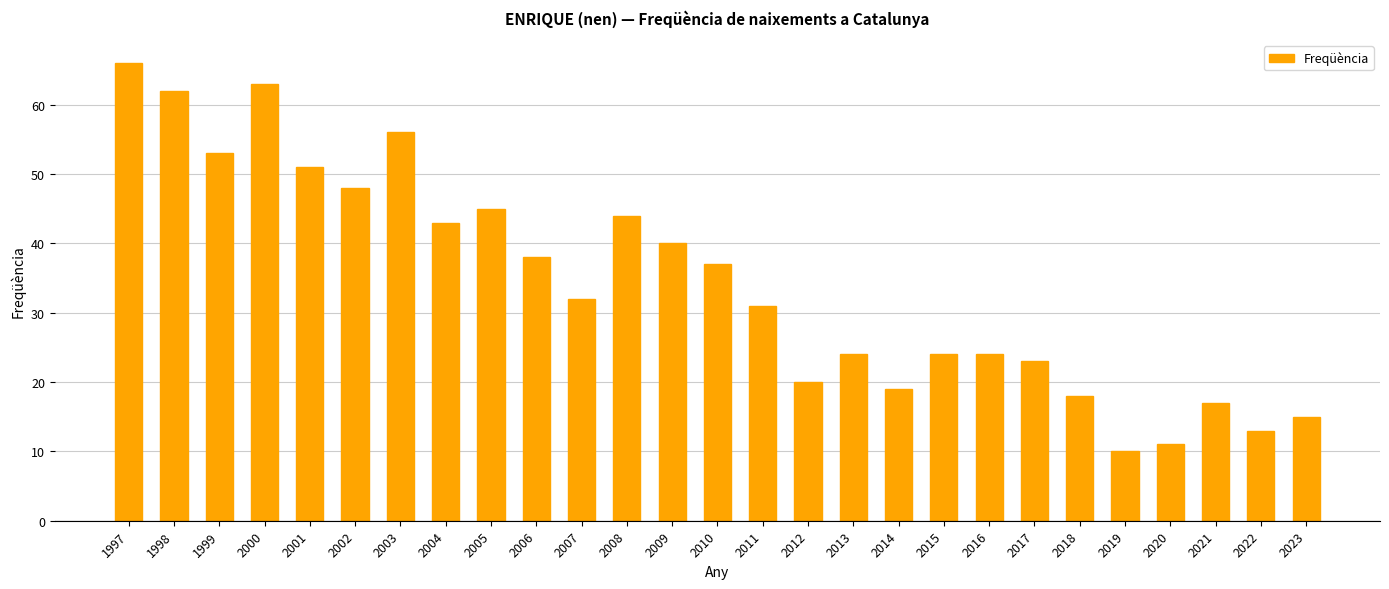

Between 2011 and 2004, which is larger?

2004